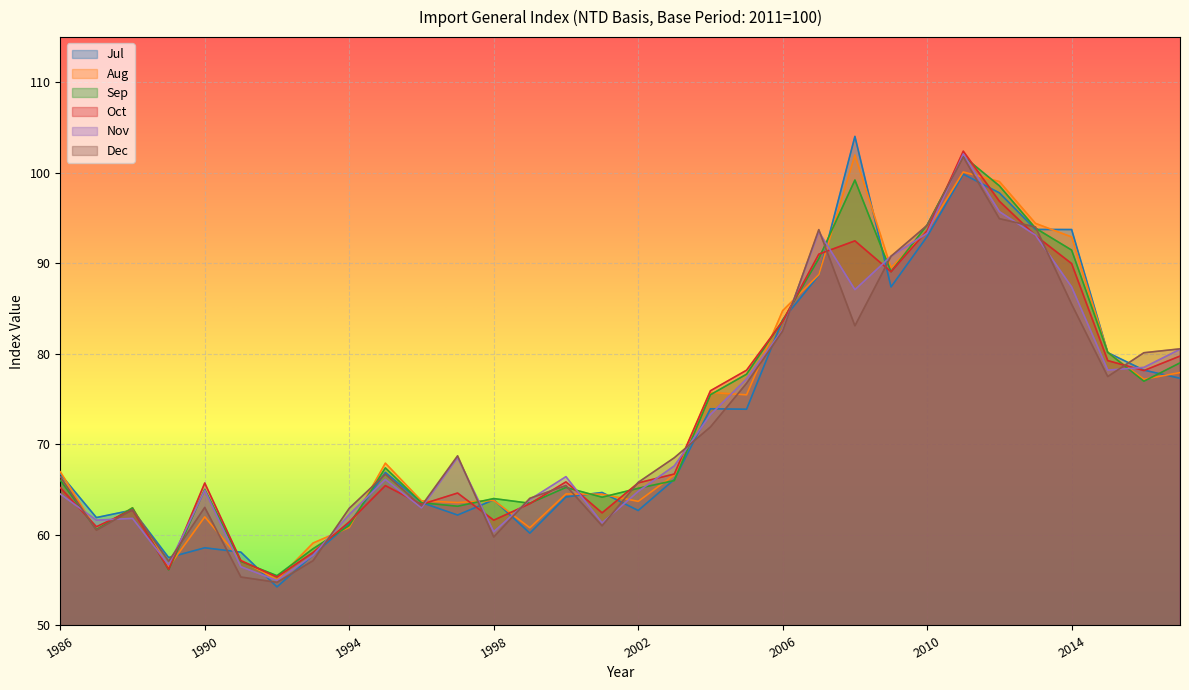

What is the difference between the second highest and minimum values in the Aug series?

45.1